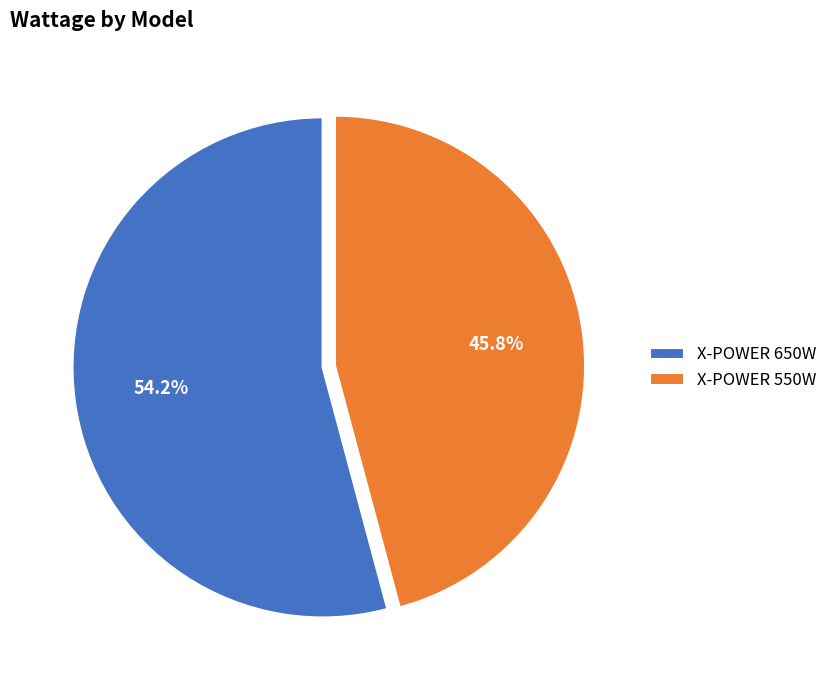

Count the number of slices in the pie.

2